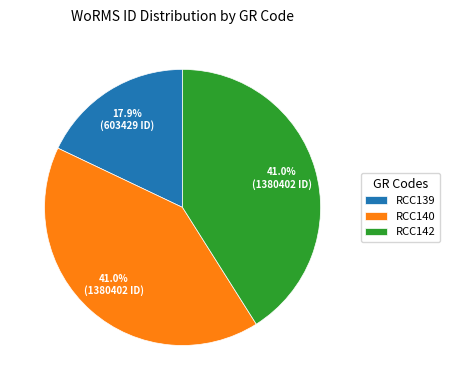

What percentage is the RCC140 slice, to the nearest percent?

41%